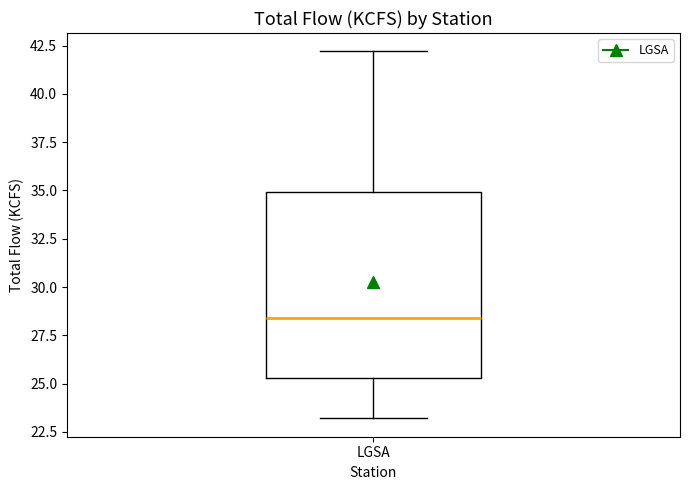

Where is the upper edge of the box for LGSA on the y-axis? The values are not printed on the chart, so give them approximately, as read against the axis.

35.0